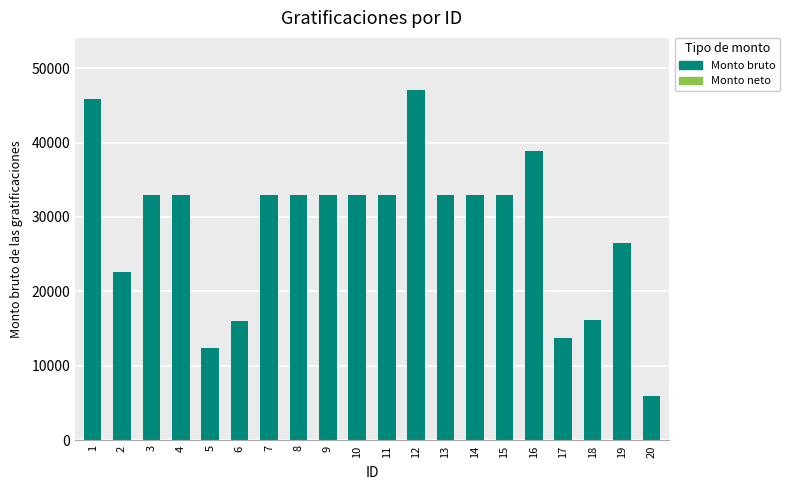

The value at 7 is 32896.0. True or false?

True